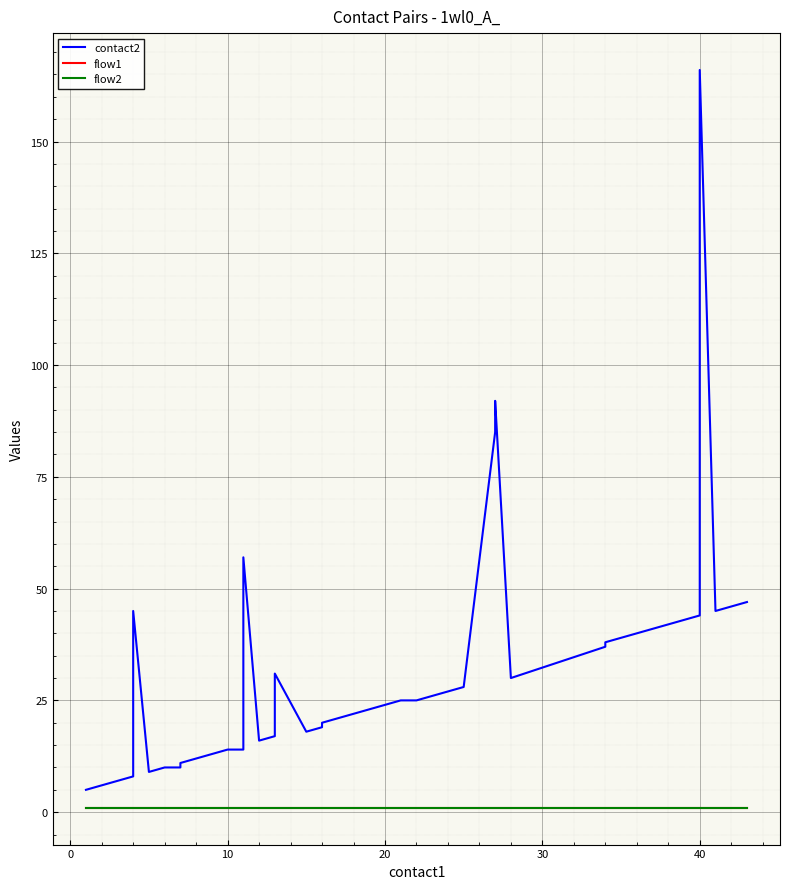

Is the value of contact2 at 35 greater than the value of flow1 at 30?

Yes